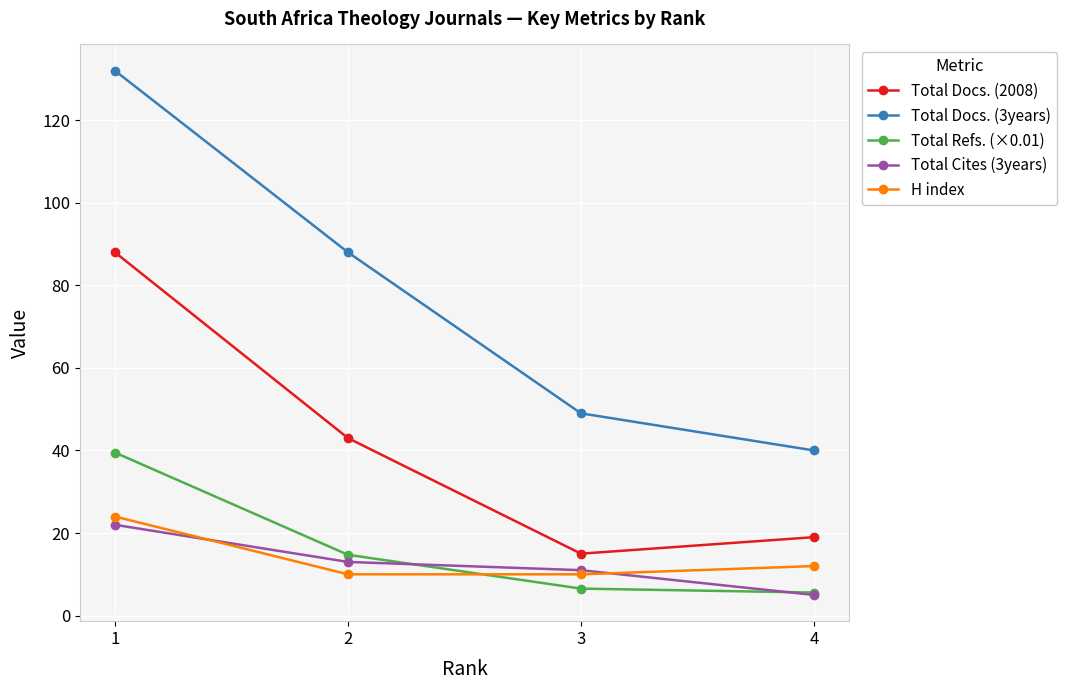

What is the minimum value shown in the chart?

5.0